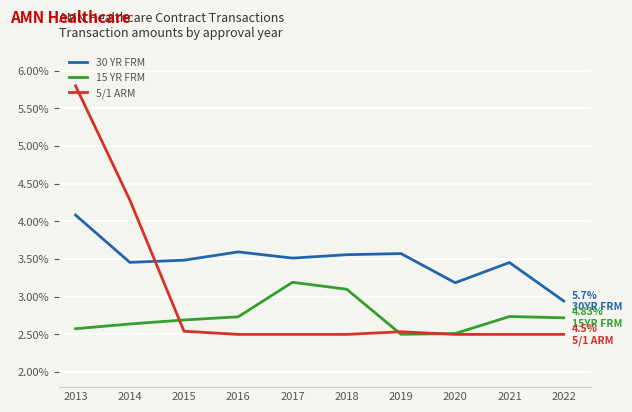

Which series changed the most between 2016 and 2017?

15 YR FRM